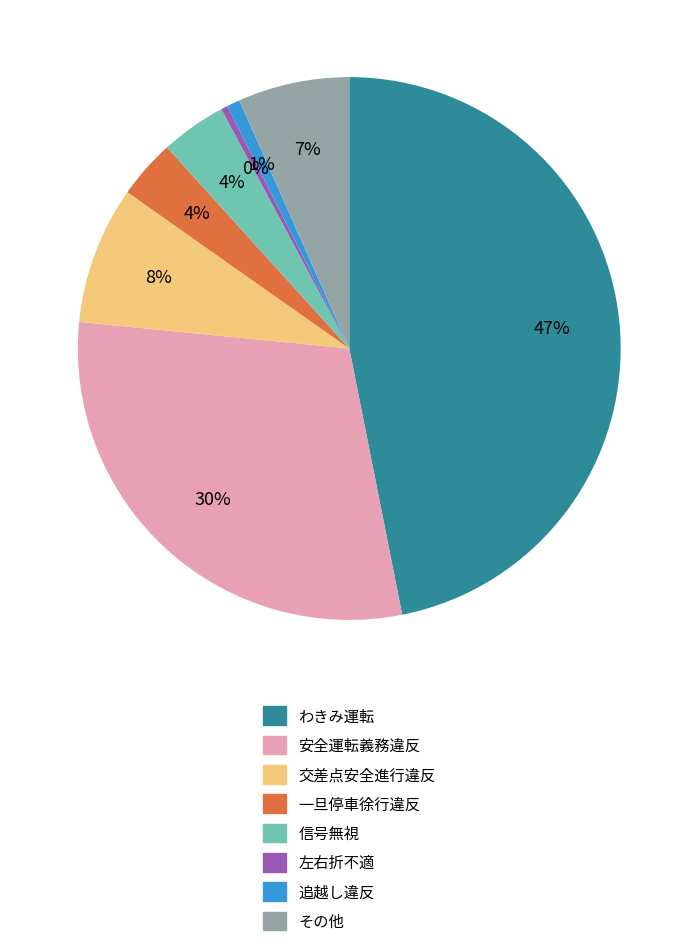

Is it true that 信号無視 is 14% of the pie?

False